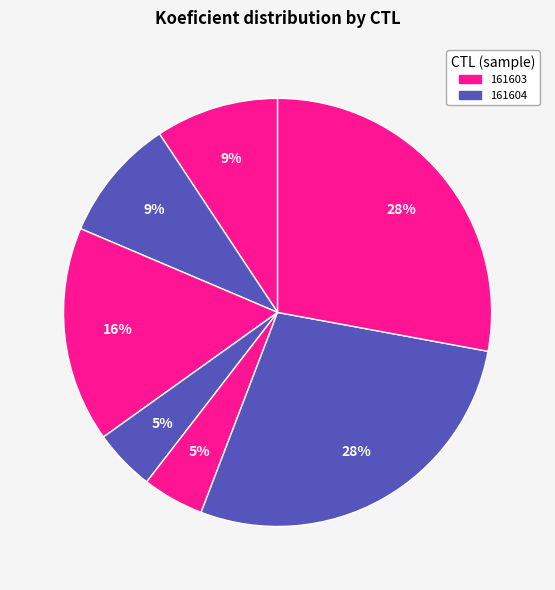

How many segments does this pie chart have?

7